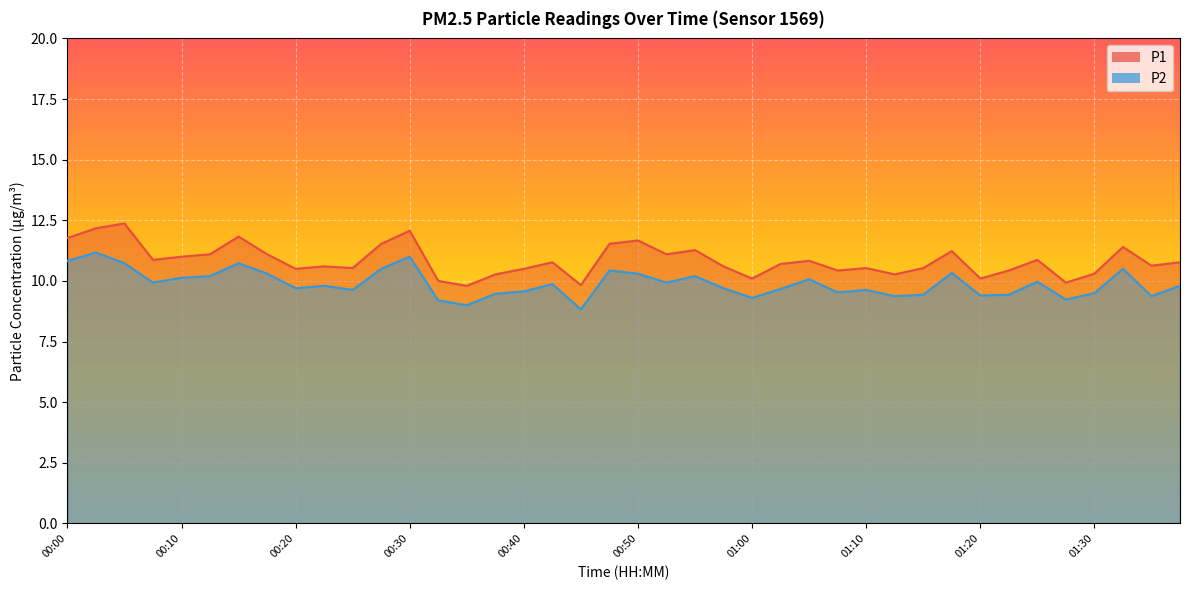

True or false: P1 and P2 cross at least once.

False